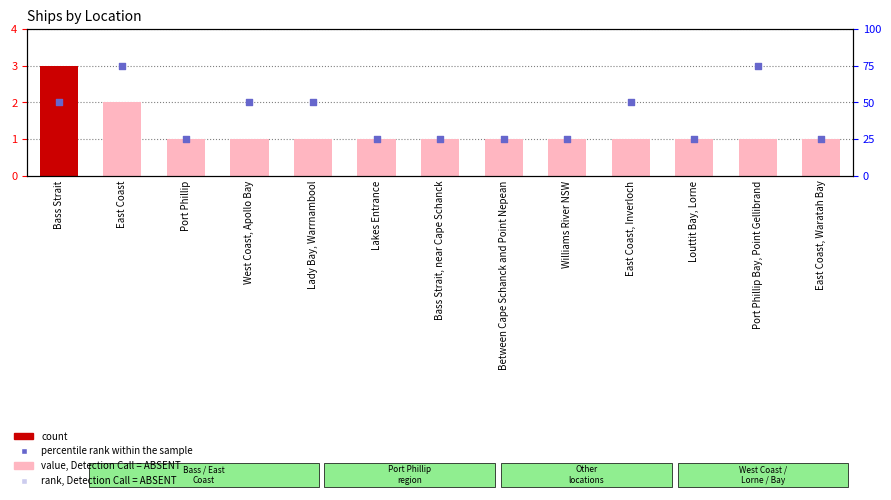

Which series has the largest total across all categories?

percentile rank within the sample